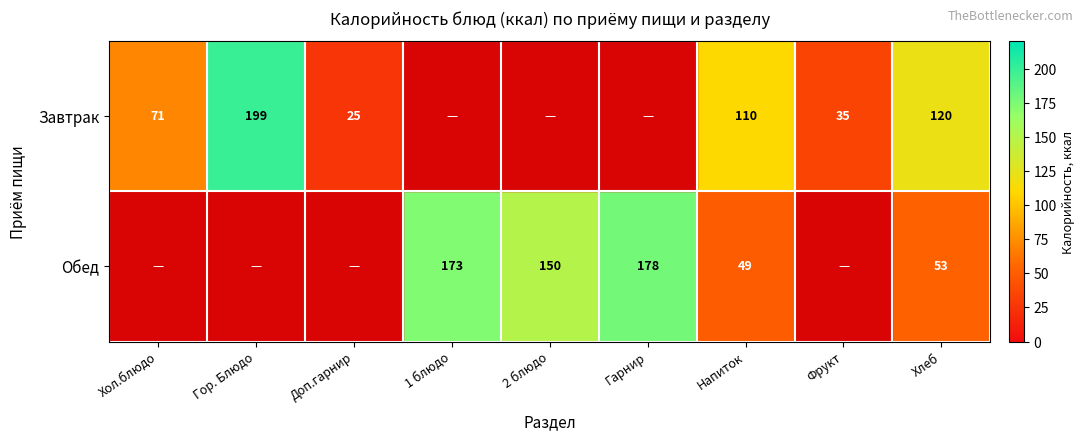

What is the sum of the Завтрак values at Фрукт and Хол.блюдо?

106